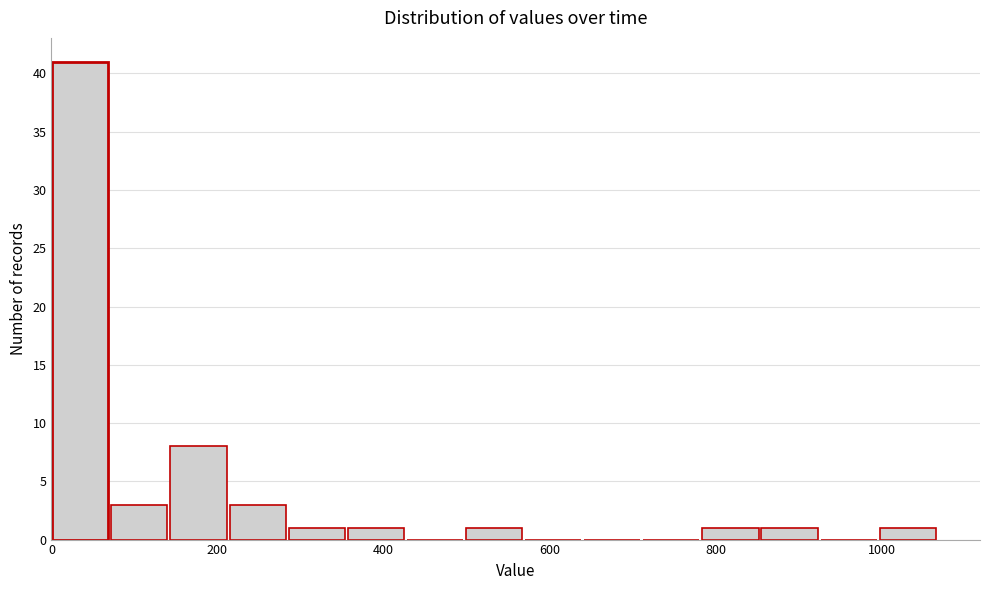

Read against the x-axis, roughly where is the centre of the tallest bar?

40